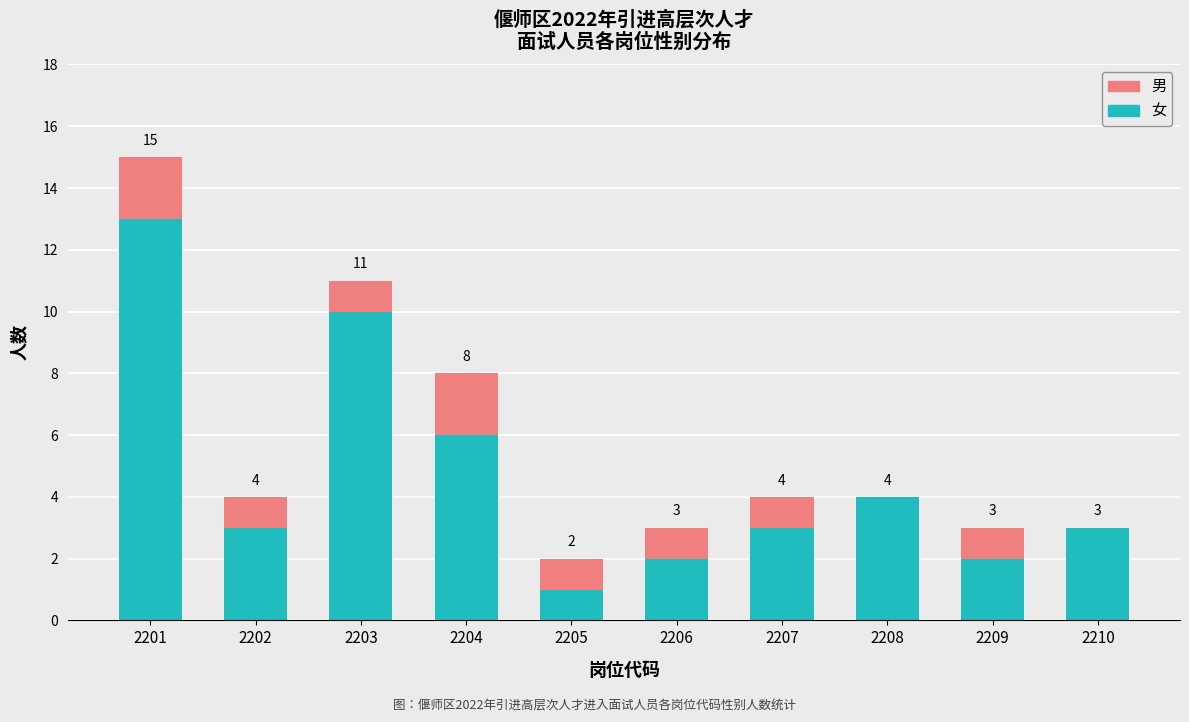

At which category is the sum across all series the highest?

2201